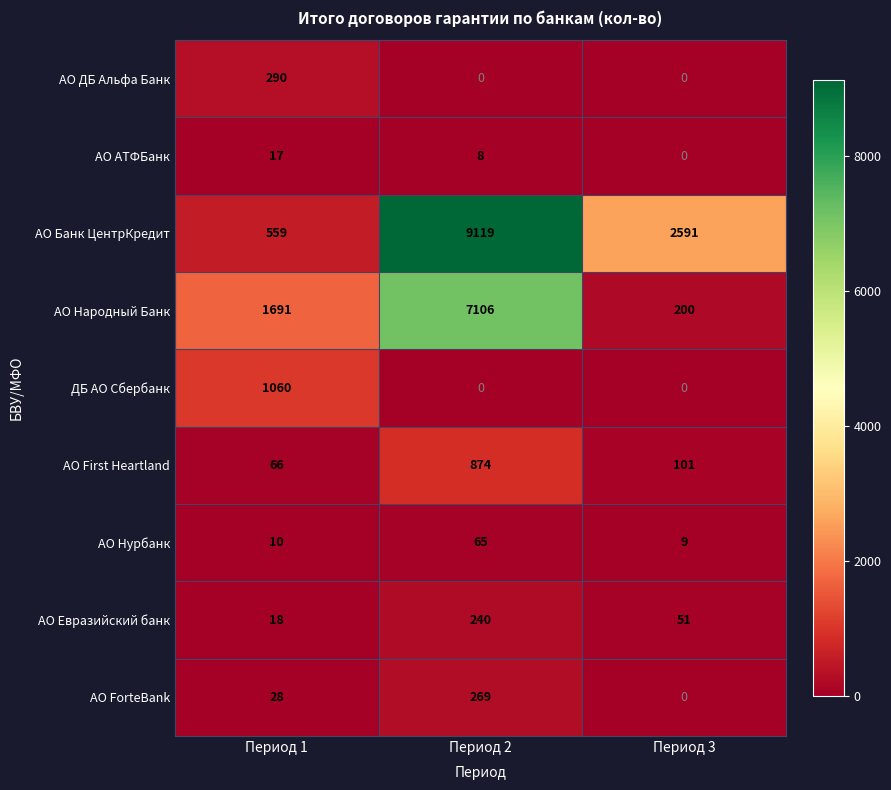

How many positive values does the ДБ АО Сбербанк series have?

1